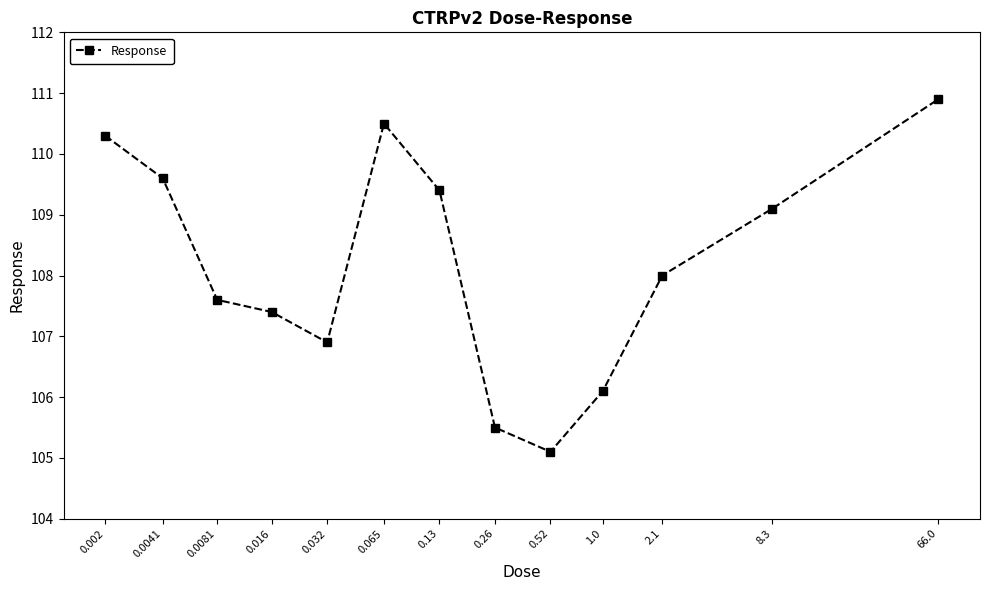

How many data points are less than 108?

6